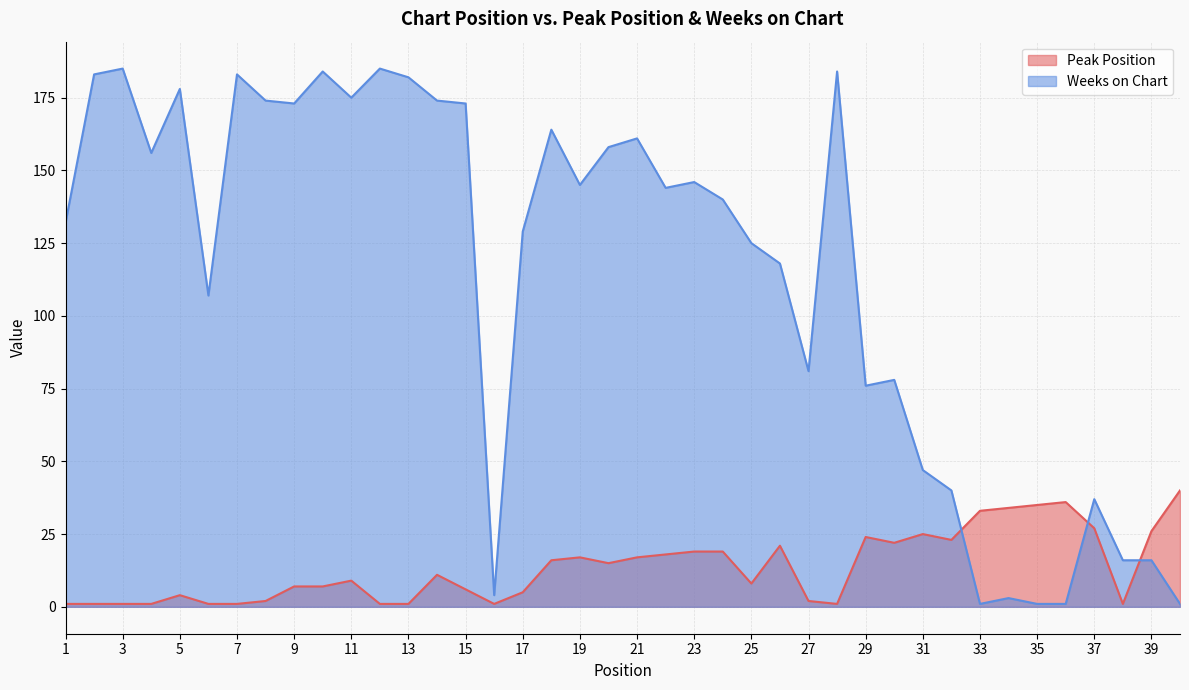

Where does the Peak Position series first go above 11?

18